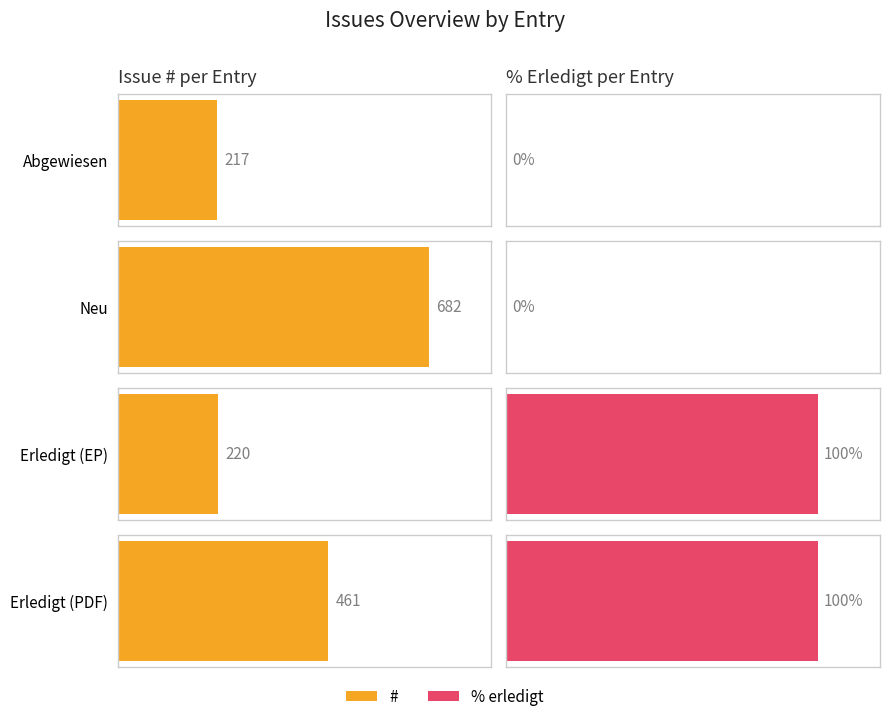

Between Erledigt (EP) and Erledigt (PDF), which series saw the biggest shift?

#